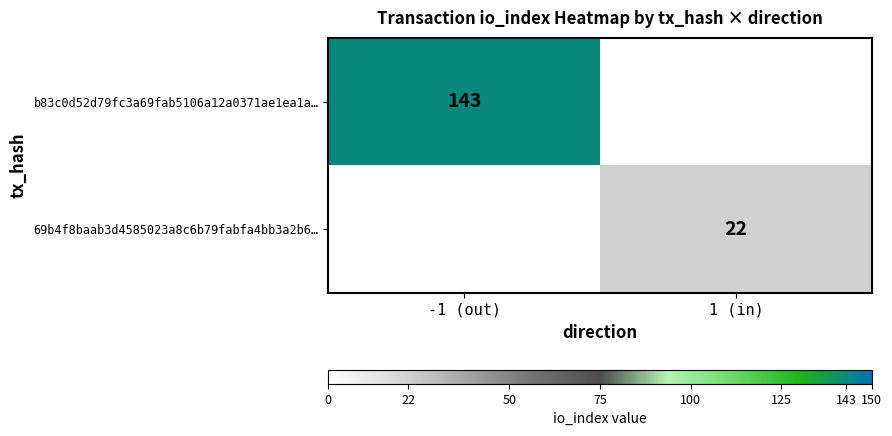

The value of b83c0d52d79fc3a69fab5106a12a0371ae1ea1a… at -1 (out) is 143. True or false?

True